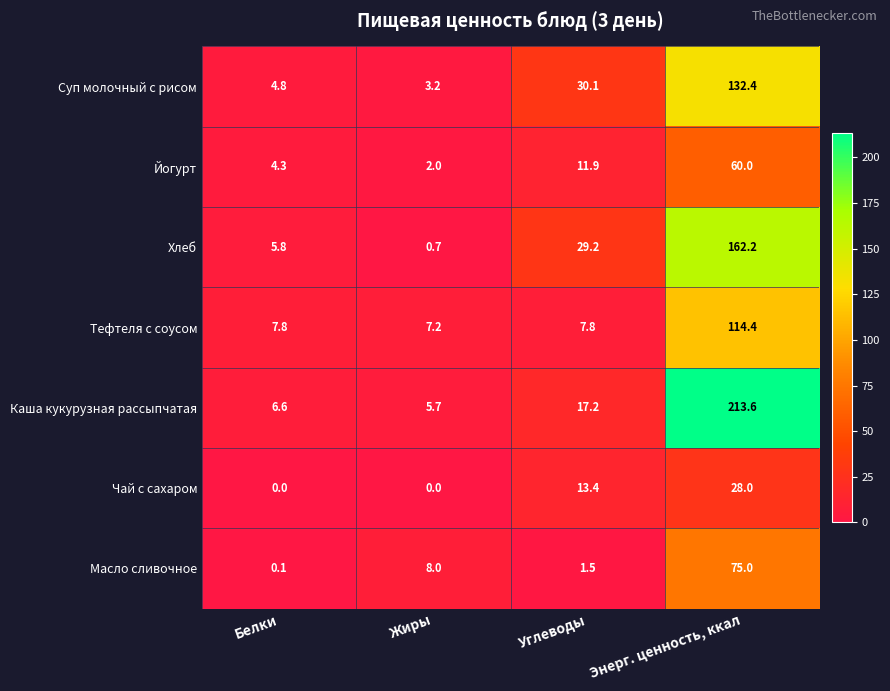

What is the sum of the Тефтеля с соусом values at Белки and Жиры?

15.0